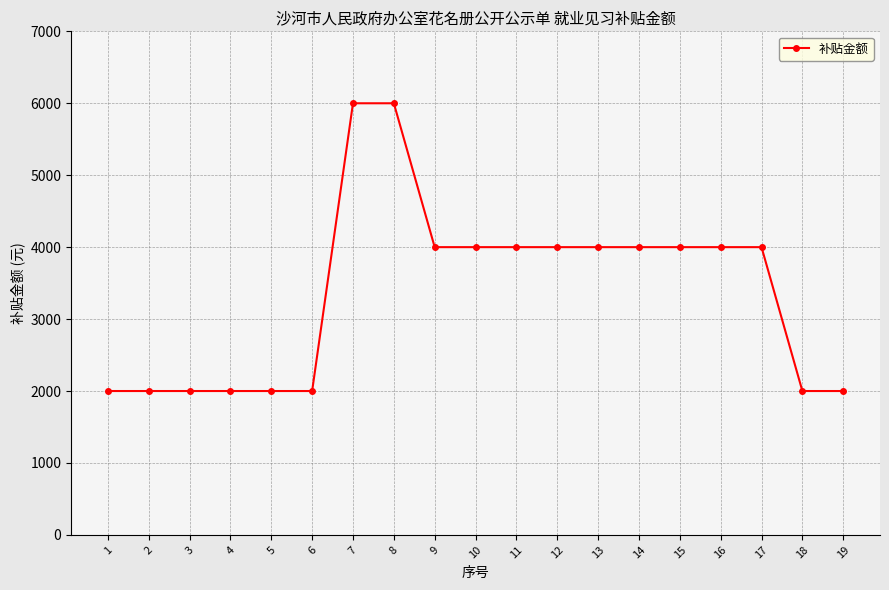

Is it true that the value at 17 is 1723?

False